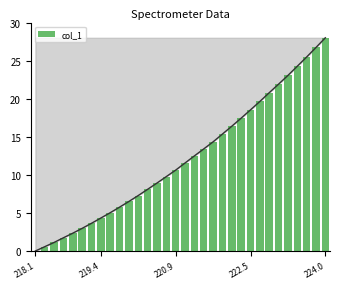

Are the bars grouped side by side (vs. stacked)?

No